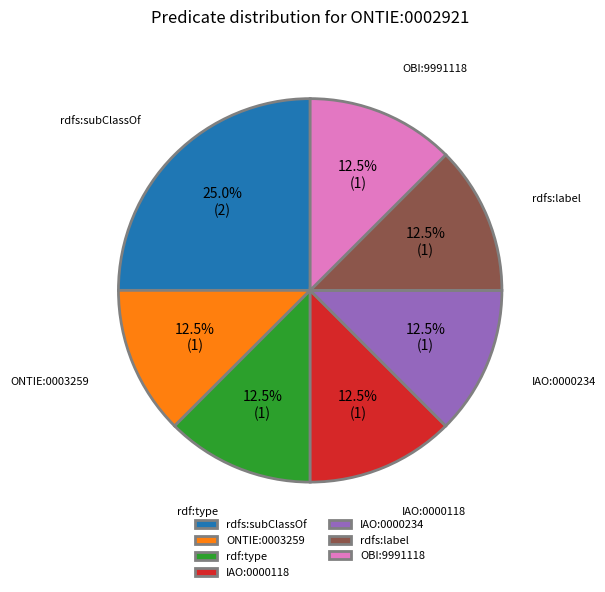

Which has a higher value, IAO:0000118 or rdfs:subClassOf?

rdfs:subClassOf